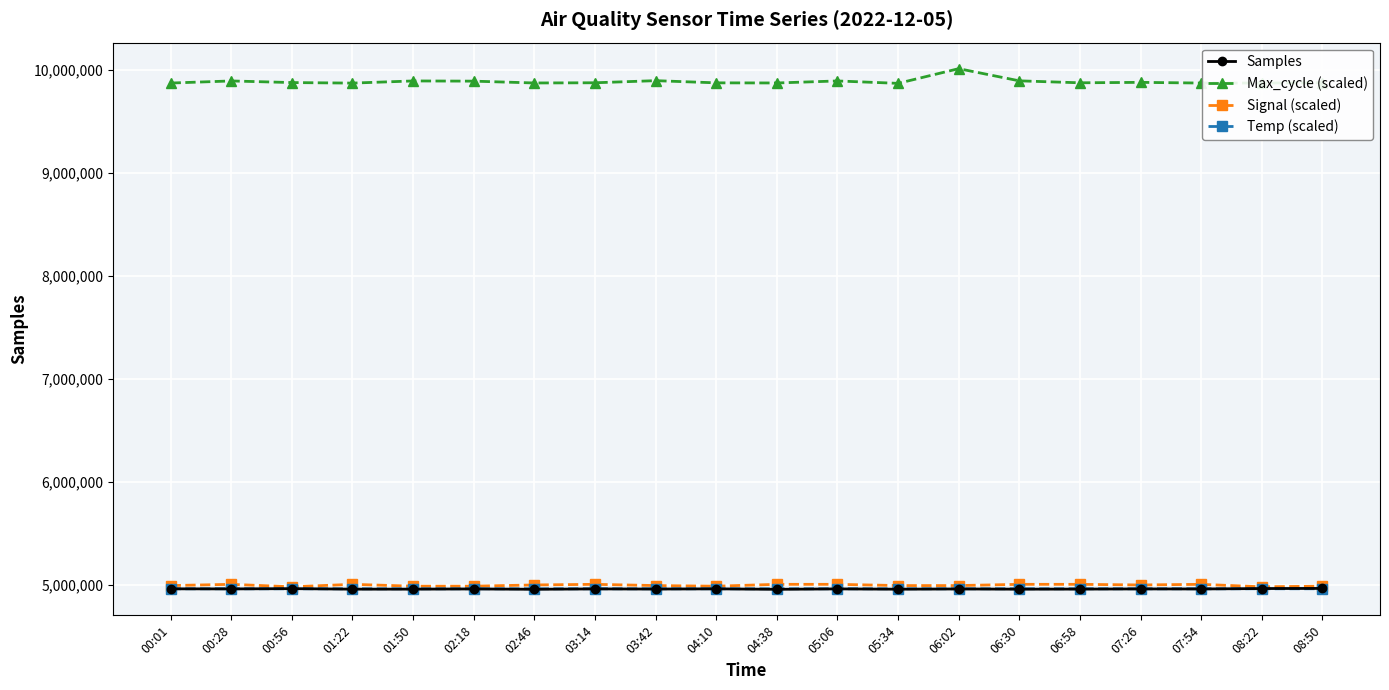

Where does the Max_cycle (scaled) series first go above 9873348?

00:28